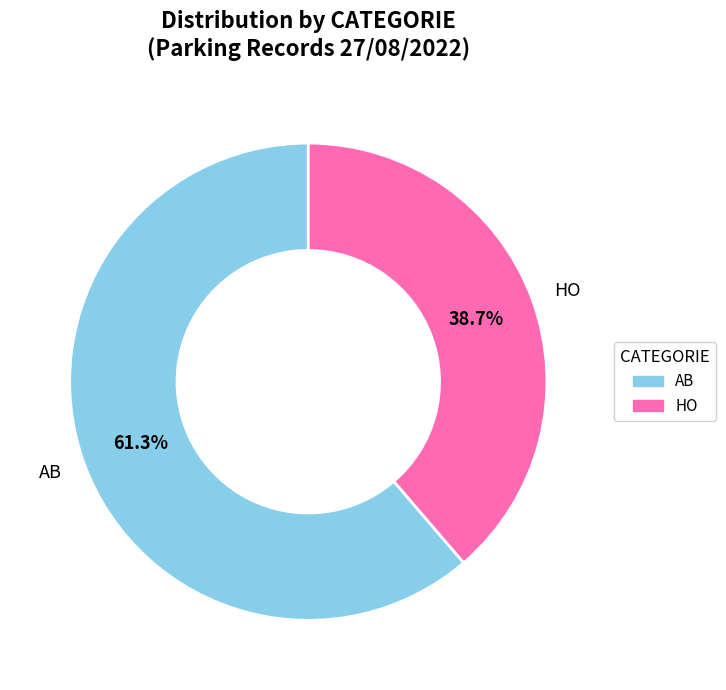

To the nearest percent, what is the difference between the largest and smallest slice percentages?

23%